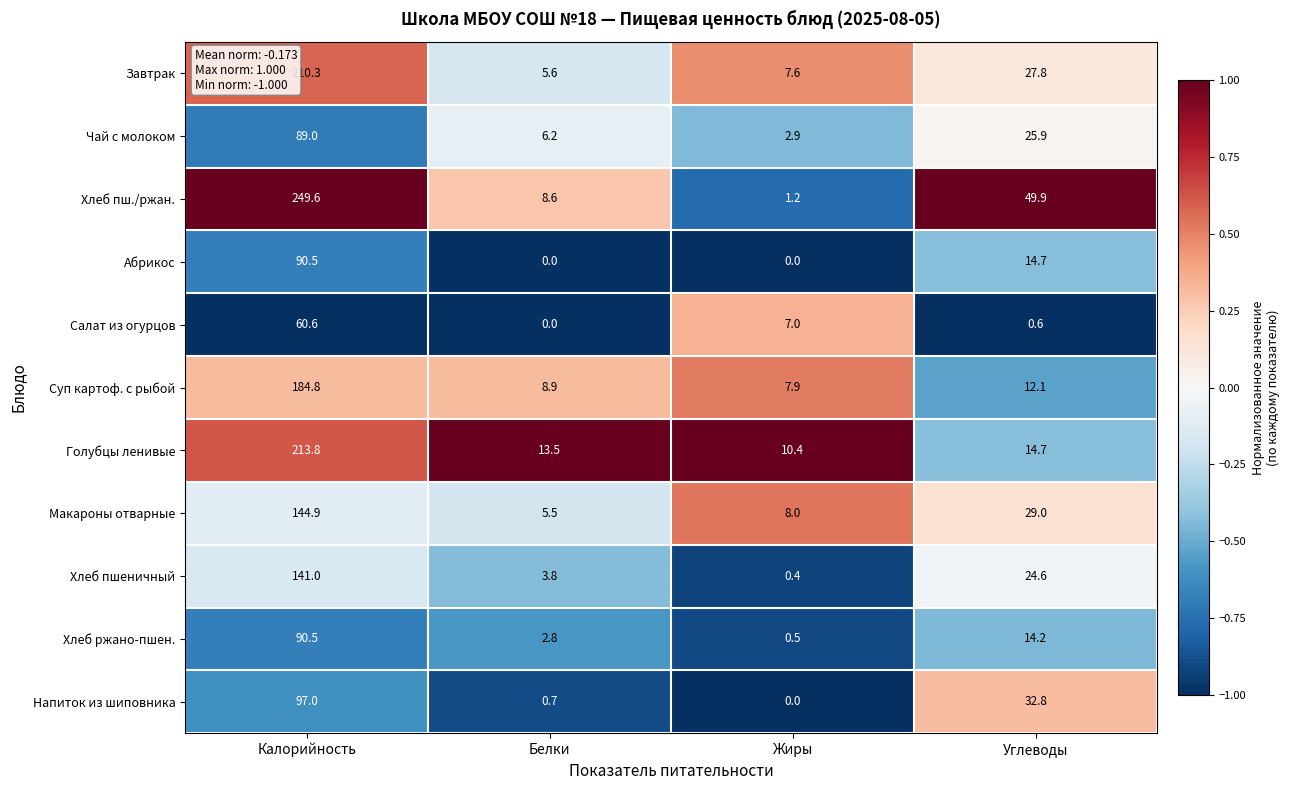

At which label does Абрикос first exceed 14?

Калорийность